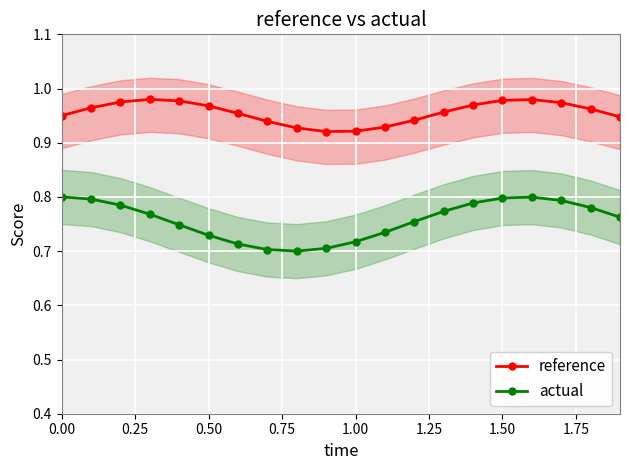

True or false: actual has more than 0 points higher than both neighbors.

True